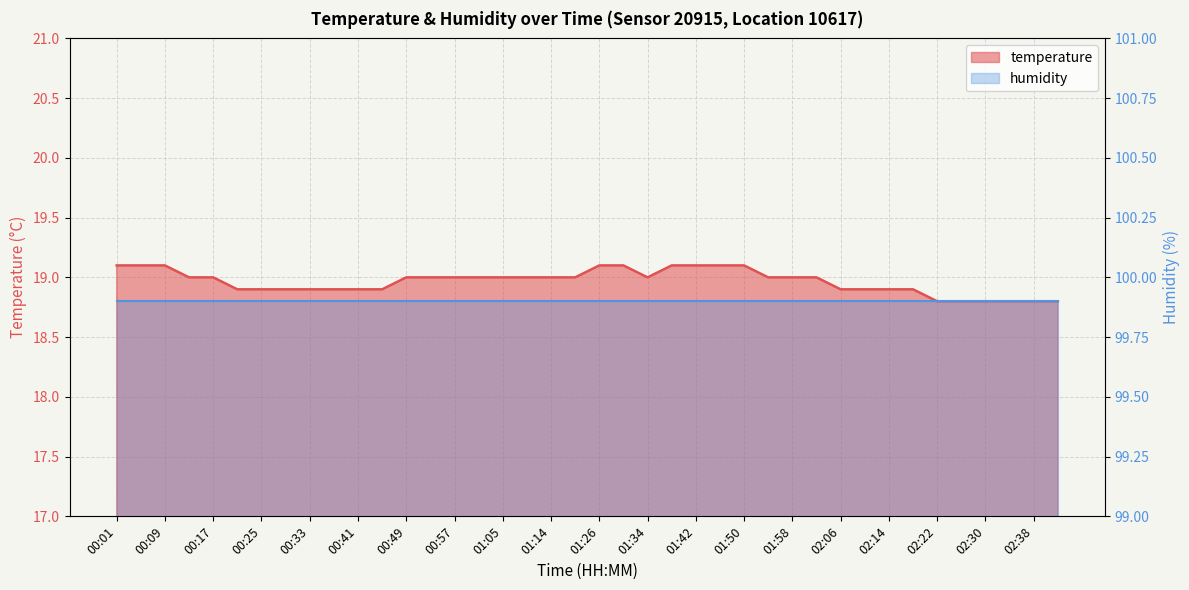

What is the value of the 6th point from the left?

18.9